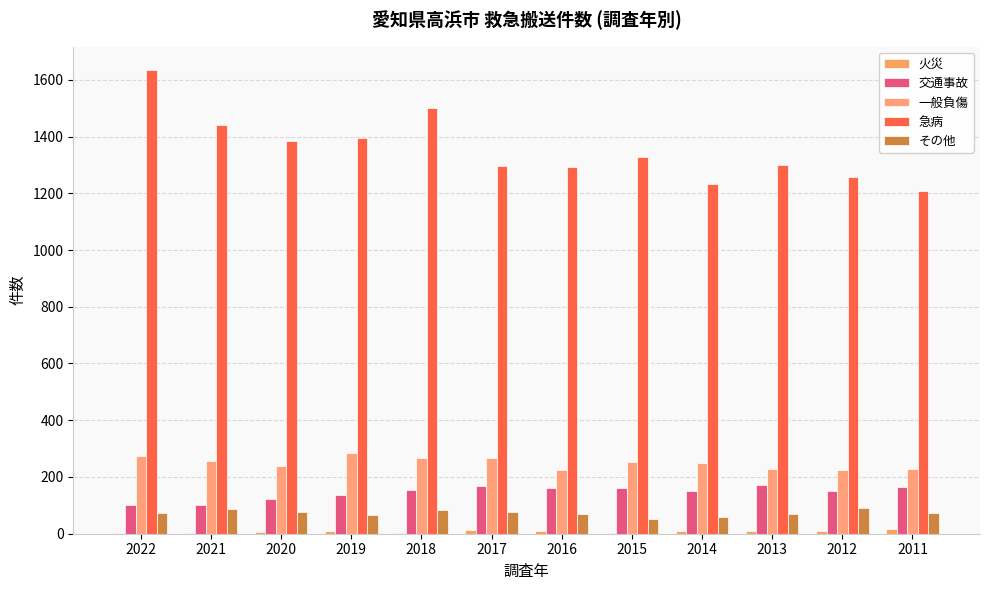

The 一般負傷 series shows 226 at 2012. True or false?

True